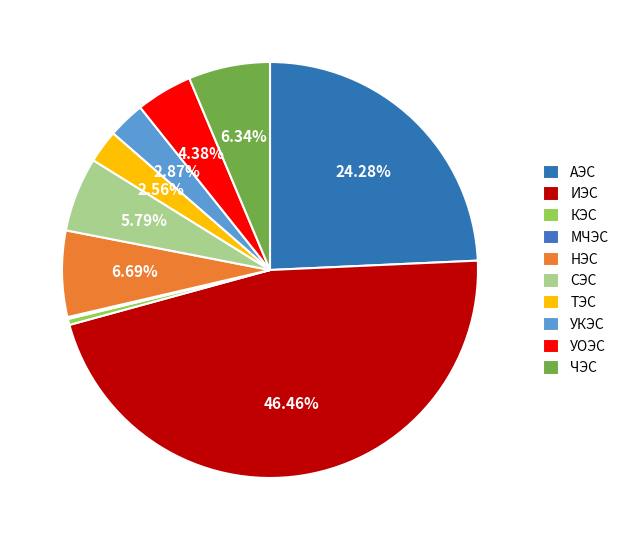

To the nearest percent, what percentage of the pie is АЭС?

24%